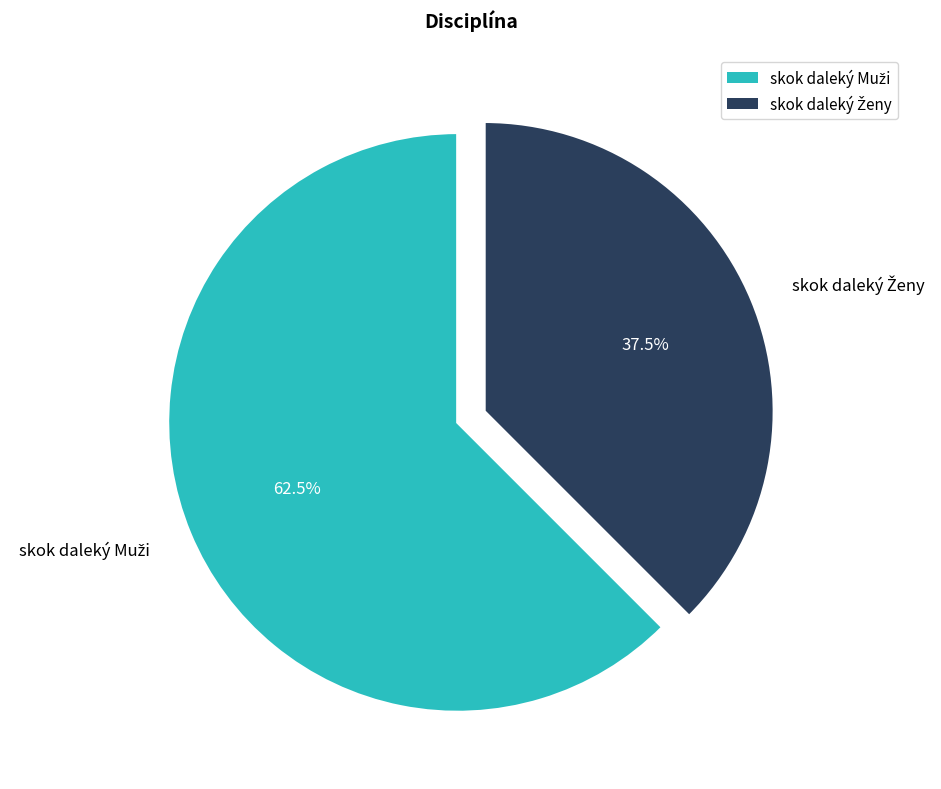

Does any single category account for the majority?

Yes